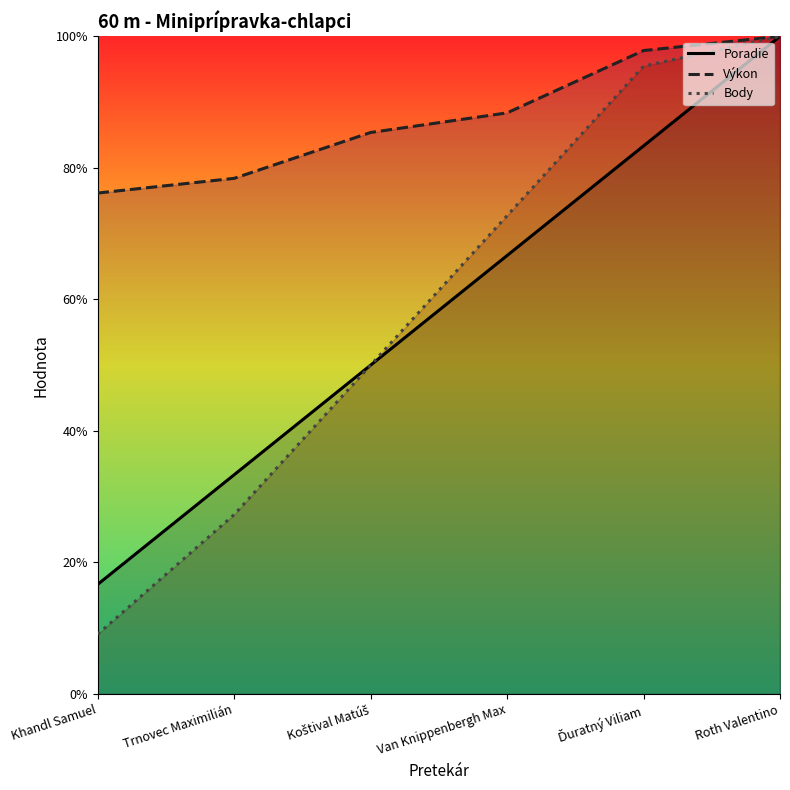

List the labels in order of Výkon value, smallest first.

Khandl Samuel, Trnovec Maximilián, Koštival Matúš, Van Knippenbergh Max, Ďuratný Viliam, Roth Valentino